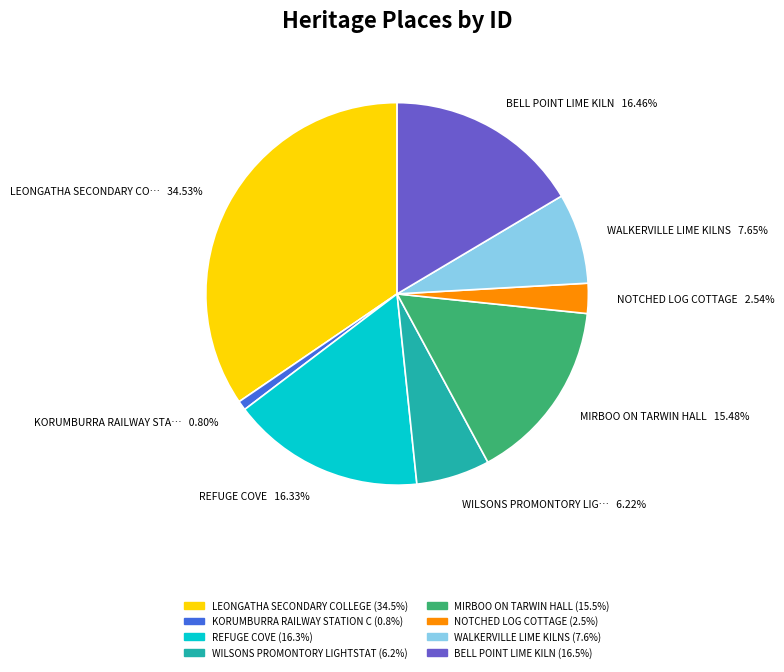

Is there a majority slice in this chart?

No